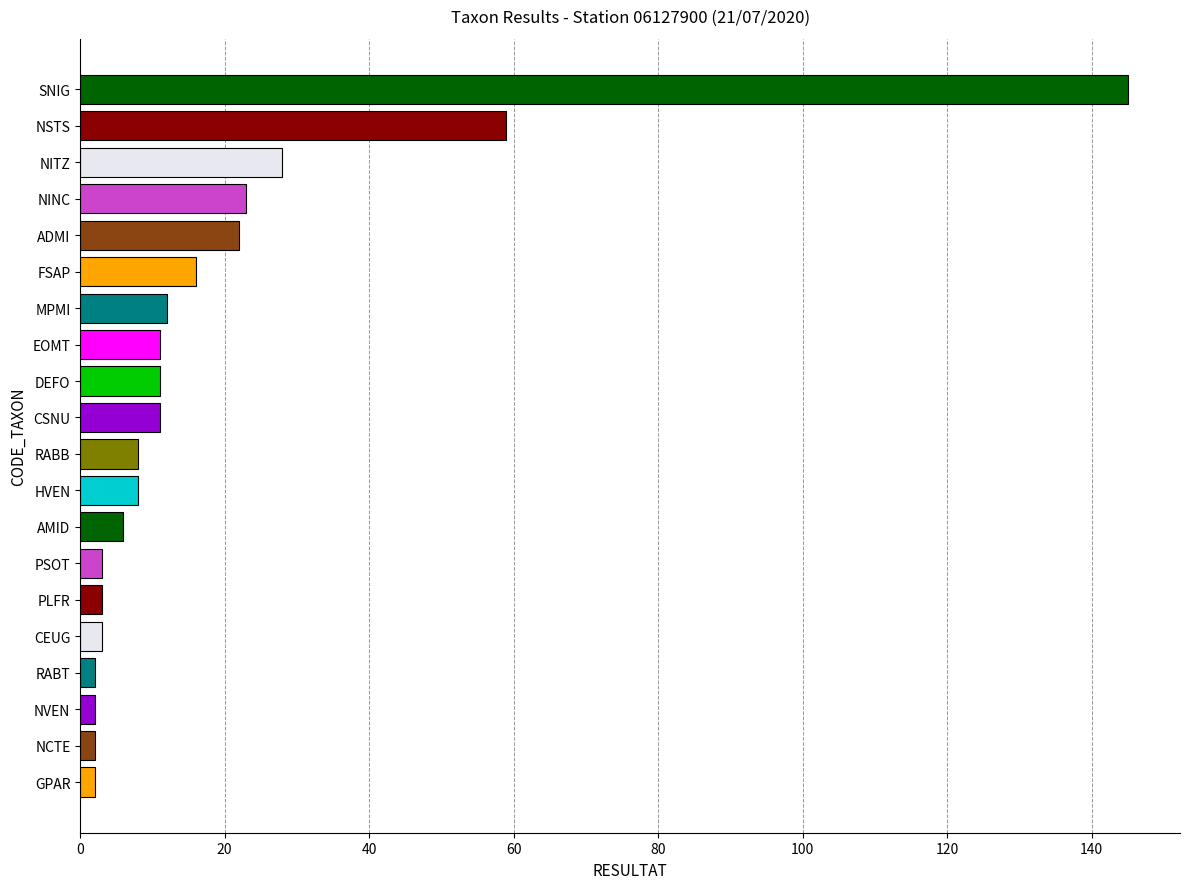

What is the smallest value displayed?

2